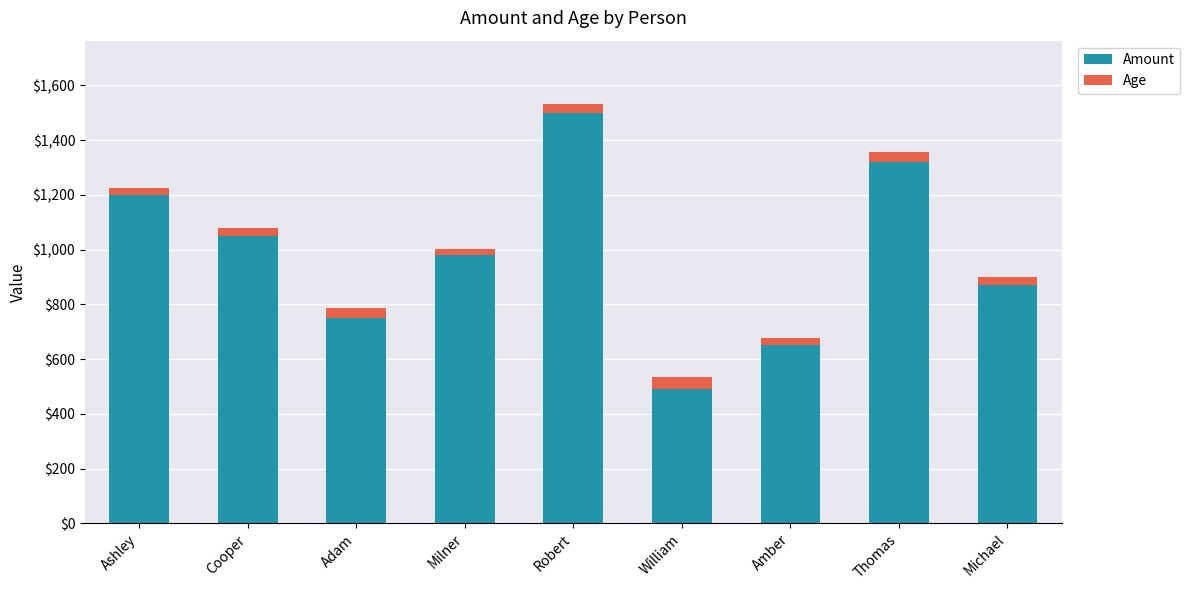

What is the difference between the second highest and minimum values in the Amount series?

830